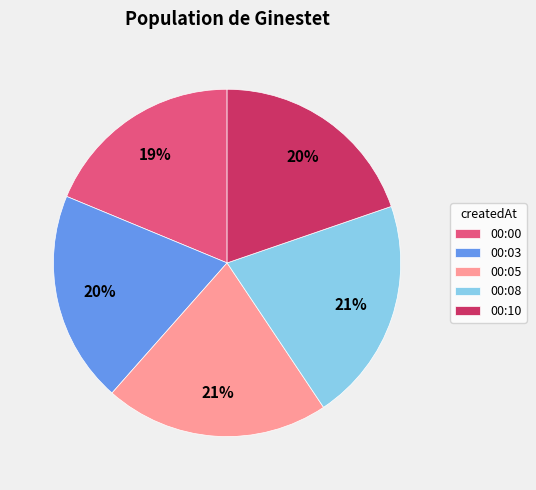

Which category has the smallest portion of the pie?

00:00